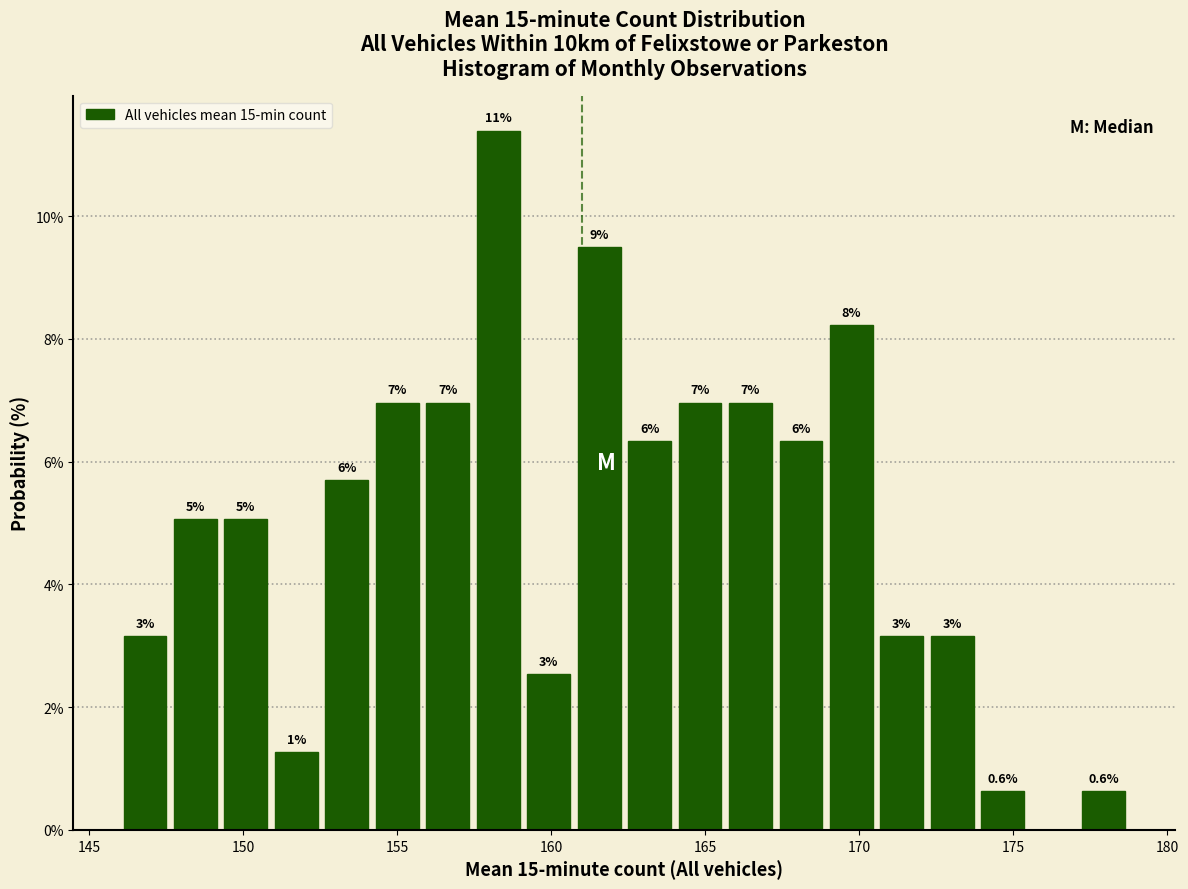

Read against the x-axis, roughly where is the centre of the tallest bar?

158.5